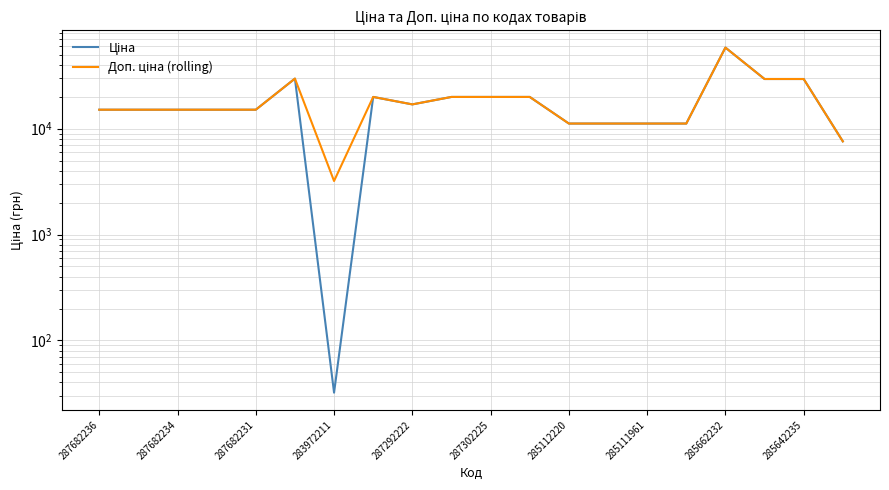

The Доп. ціна (rolling) series shows 1120.6 at 283972211. True or false?

False